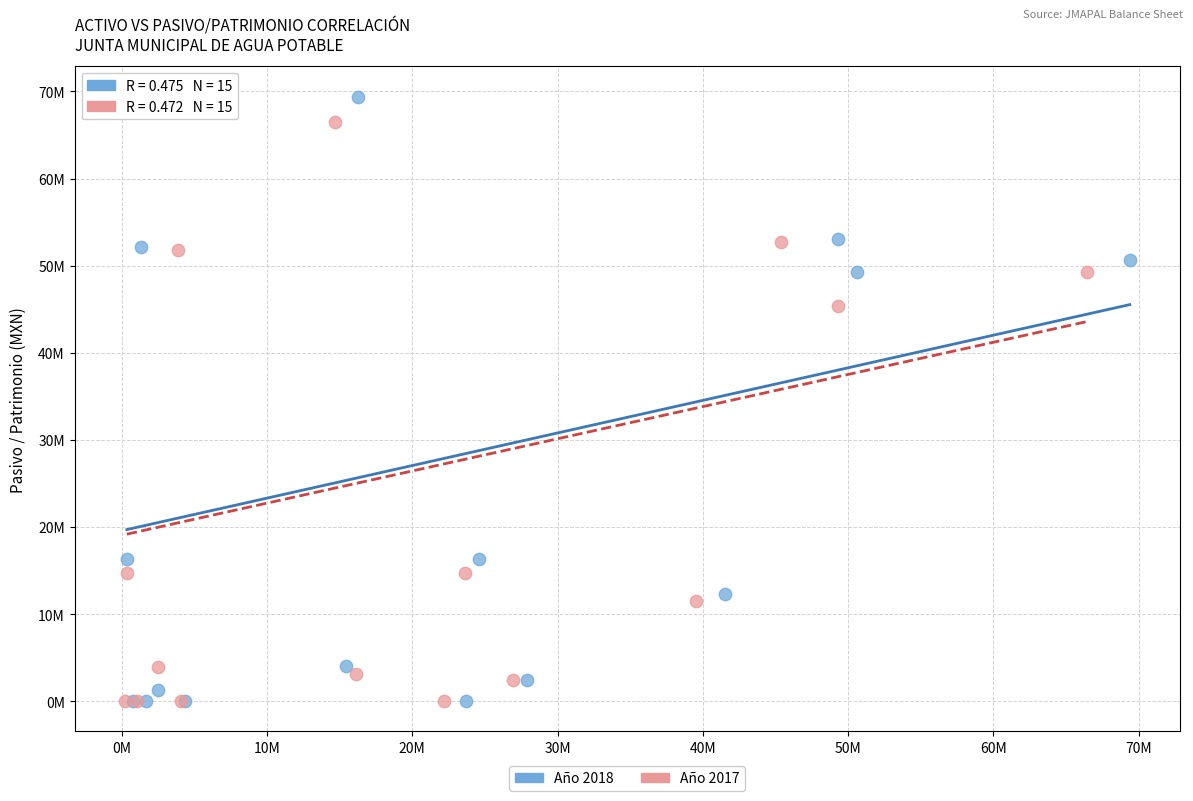

What are all the series names shown in the legend?

Año 2018, Año 2017